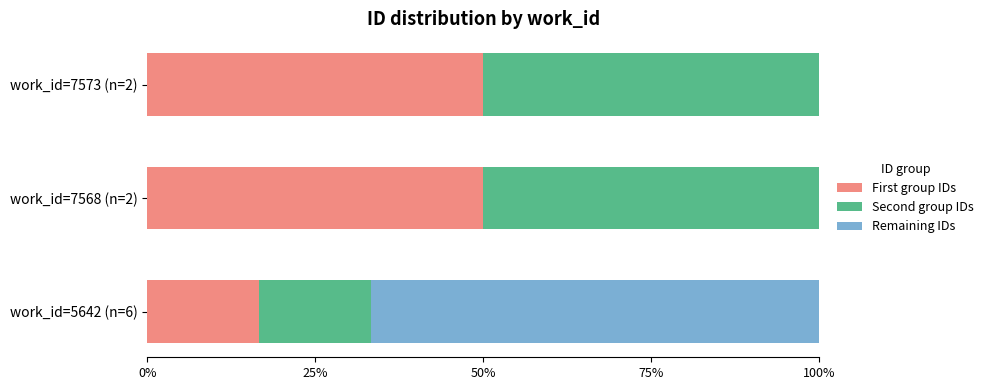

What are all the series names shown in the legend?

First group IDs, Second group IDs, Remaining IDs